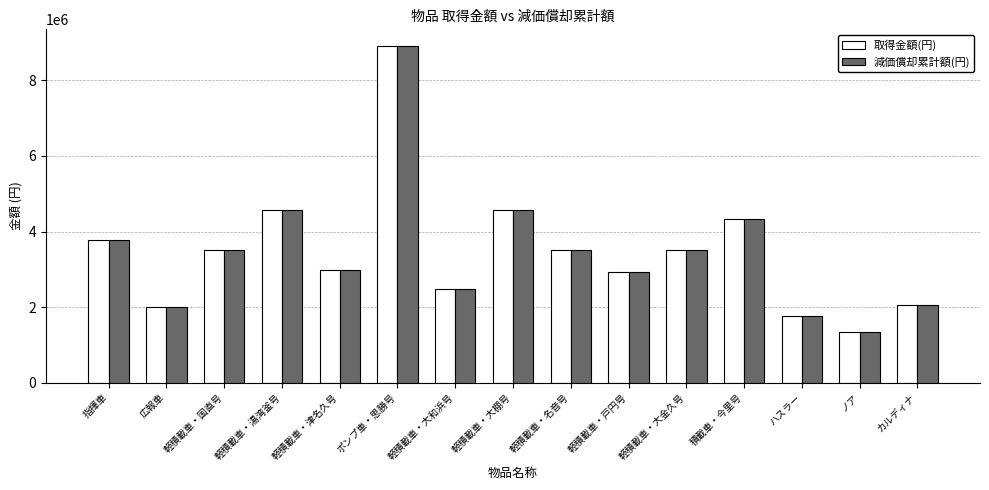

At which category is the sum across all series the highest?

ポンプ車・思勝号